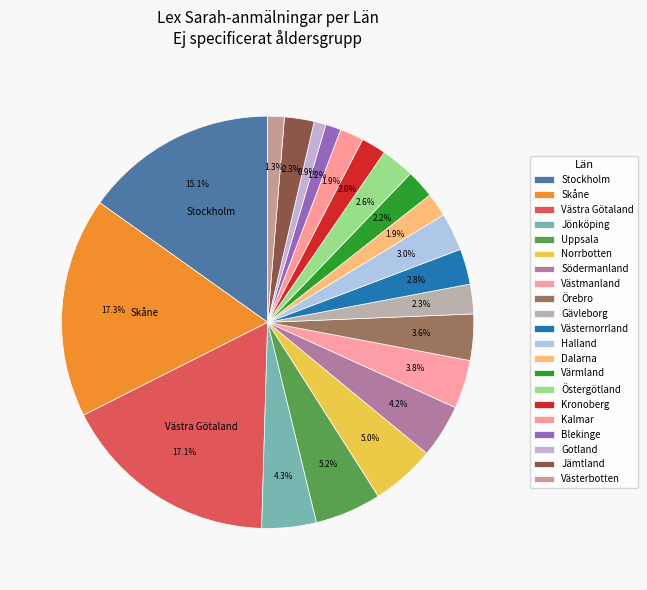

Count the number of slices in the pie.

21